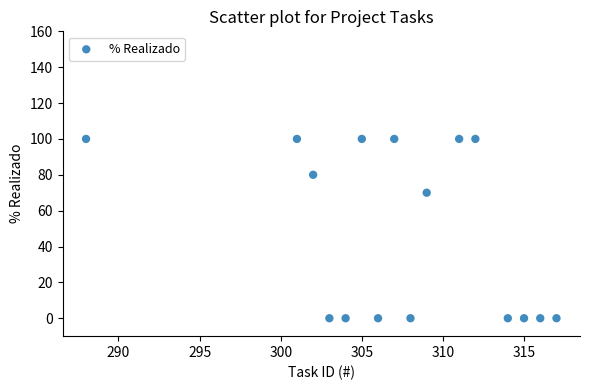

What is the range of X values (max minus min)?

29